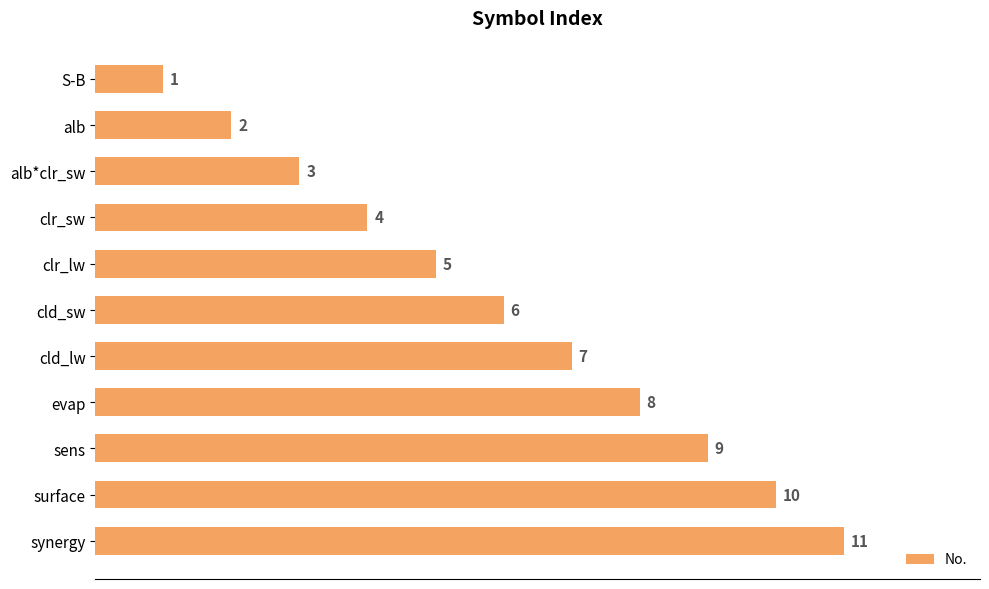

How many values are between 3 and 9?

7